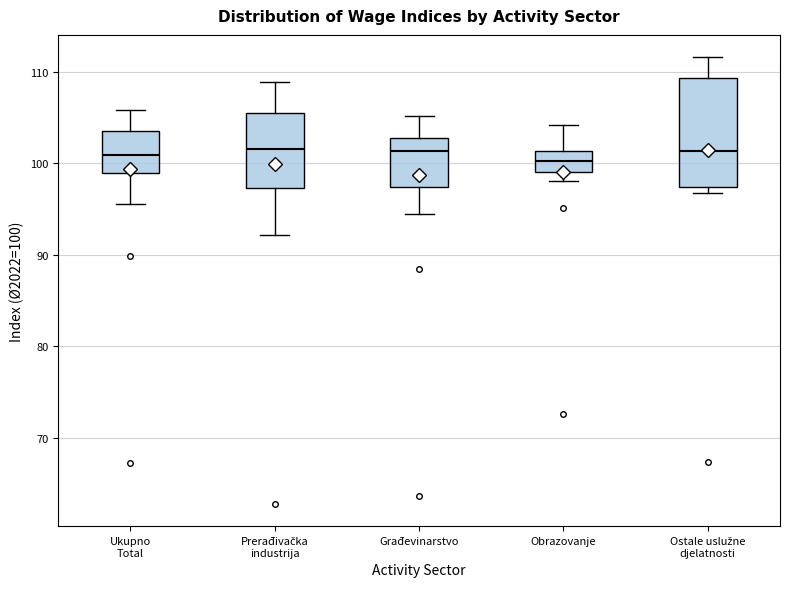

Reading left to right, read every box against the y-axis: the position of its median line, the range the box covers, and the ends of its whiskers. The values are not printed on the chart, so give them approximately, as read against the axis.

Ukupno Total: median 101, box 99 to 104, whiskers 96 to 106
Prerađivačka industrija: median 102, box 97 to 106, whiskers 92 to 109
Građevinarstvo: median 101, box 97 to 103, whiskers 95 to 105
Obrazovanje: median 100, box 99 to 101, whiskers 98 to 104
Ostale uslužne djelatnosti: median 101, box 97 to 109, whiskers 97 (just below the box's lower edge) to 112